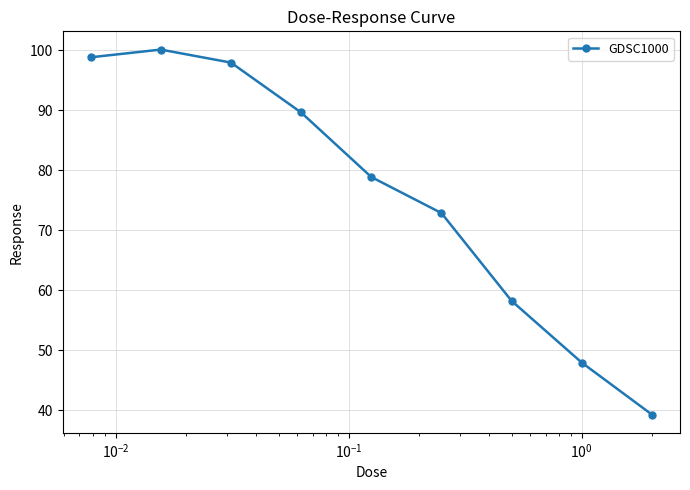

What is the sum of all values?

683.8